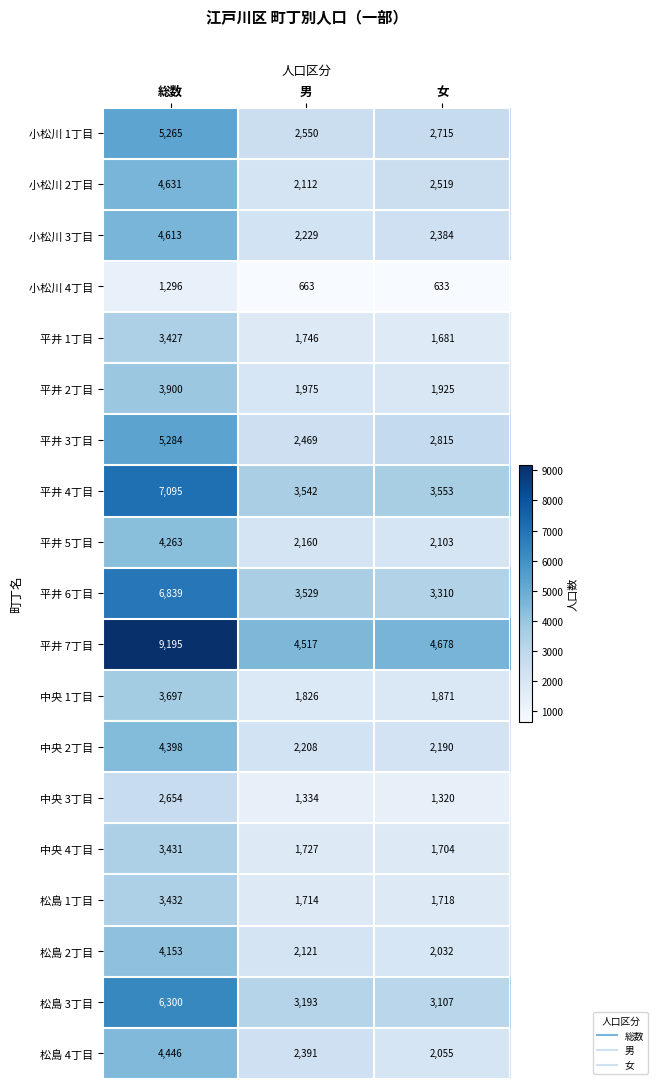

True or false: 小松川 4丁目 has a value of 663 at 男.

True